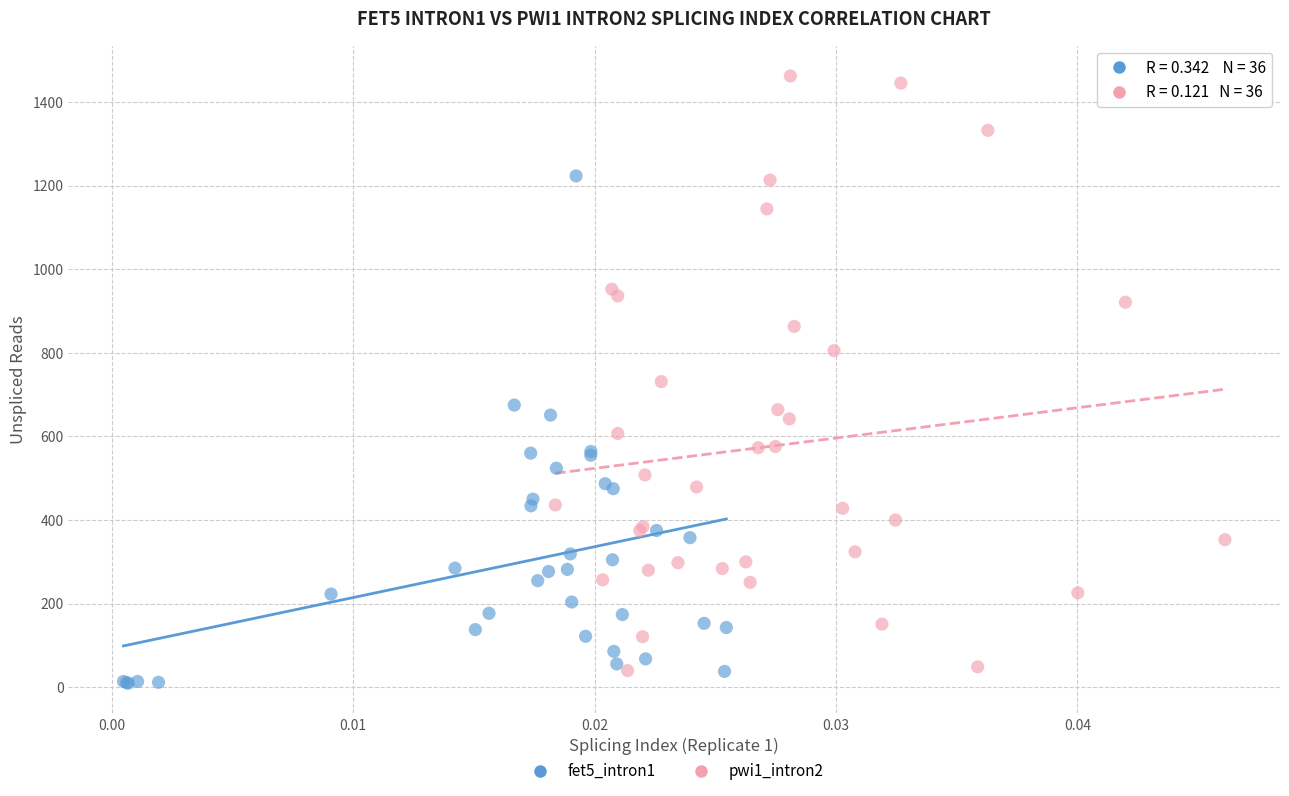

Which series reaches the minimum Y coordinate?

fet5_intron1